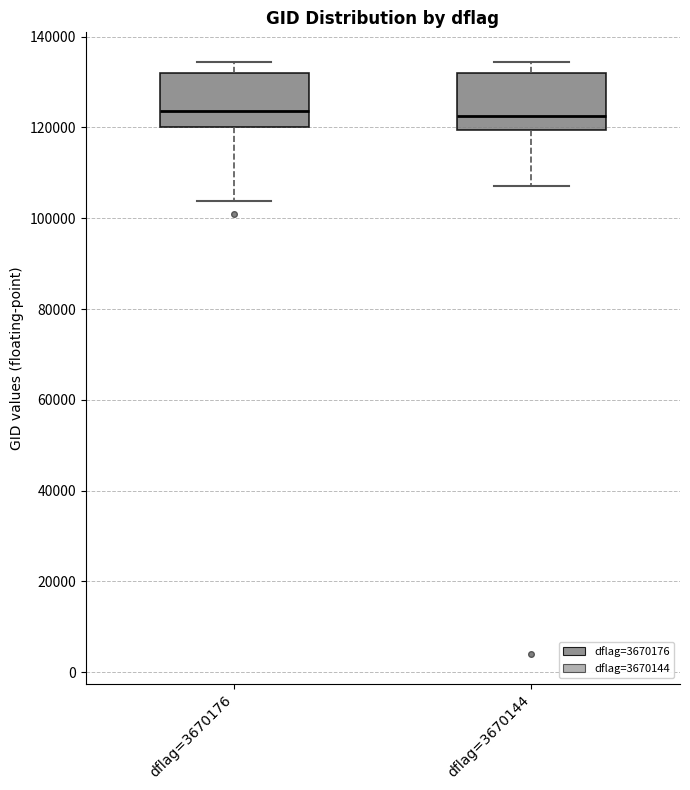

Reading left to right, read every box against the y-axis: the position of its median line, the range the box covers, and the ends of its whiskers. The values are not printed on the chart, so give them approximately, as read against the axis.

dflag=3670176: median 124000, box 120000 to 132000, whiskers 104000 to 134000
dflag=3670144: median 122000, box 120000 to 132000, whiskers 108000 to 134000